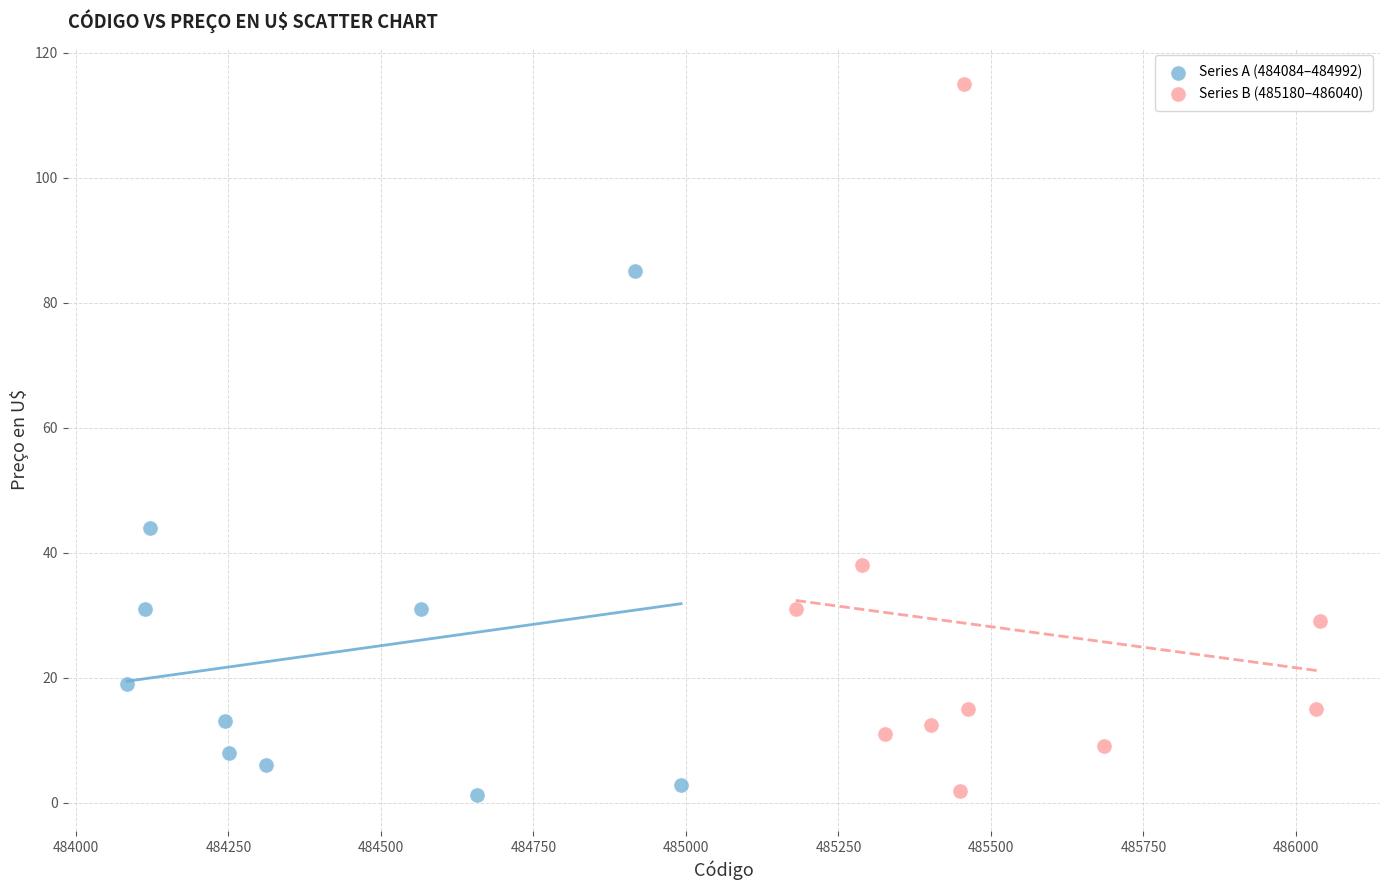

Which series contains the highest Y value?

Series B (485180–486040)